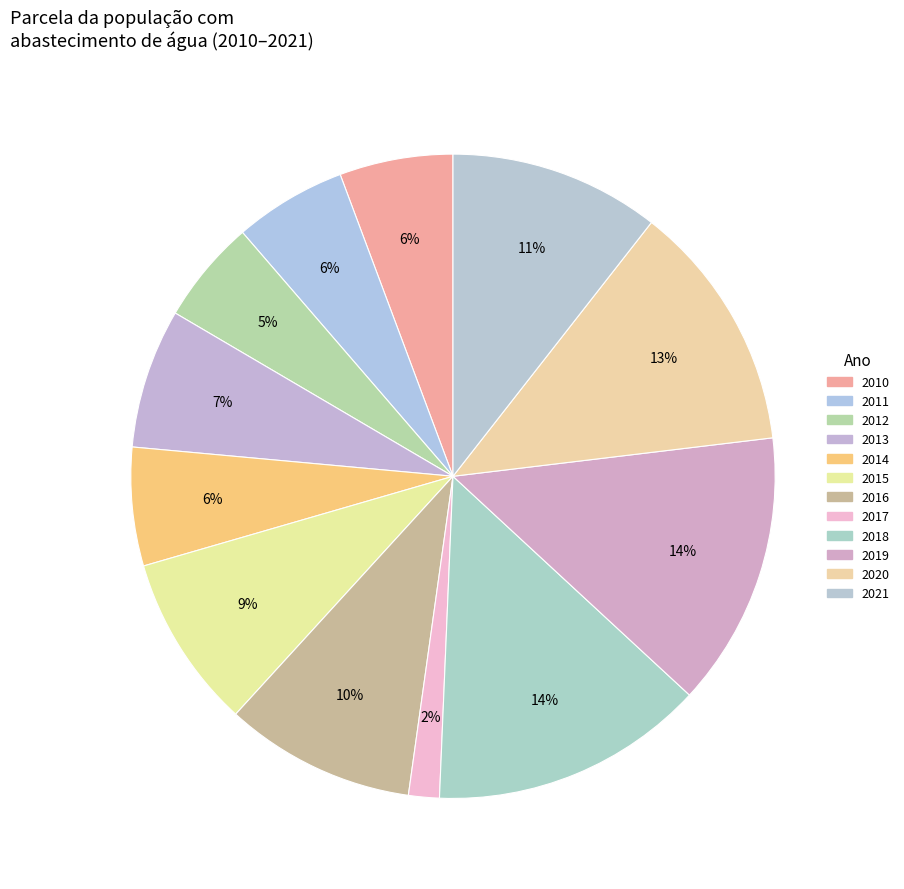

Count the number of slices in the pie.

12